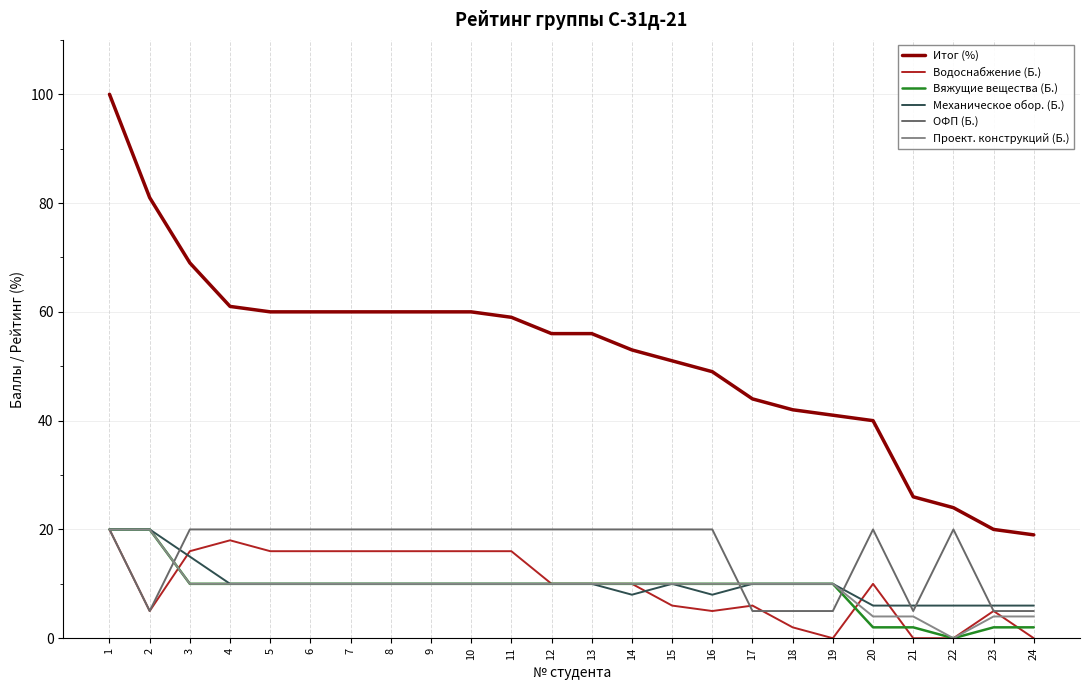

The Вяжущие вещества (Б.) series shows 3 at 19. True or false?

False